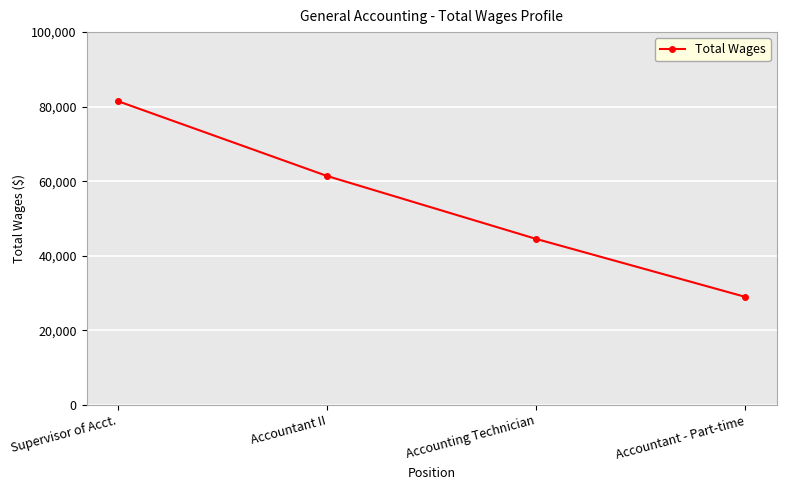

Reading left to right, list all the values displayed in this chart.

Supervisor of Acct.=81479	Accountant II=61399	Accounting Technician=44512	Accountant - Part-time=28962